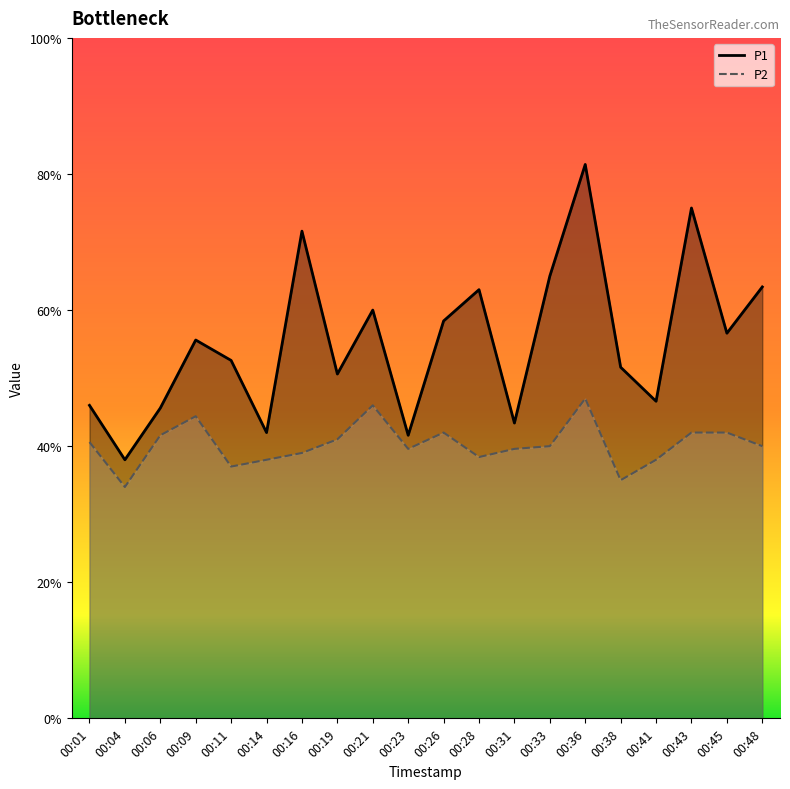

What are all the series names shown in the legend?

P1, P2